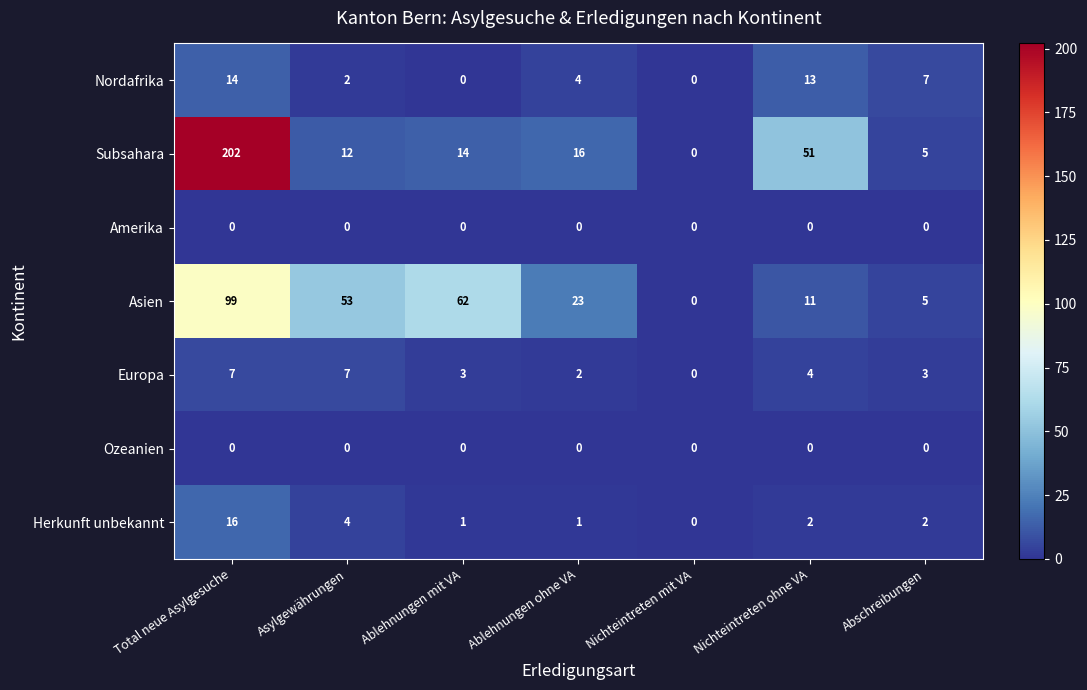

Between Nichteintreten mit VA and Nichteintreten ohne VA, which series saw the biggest shift?

Subsahara